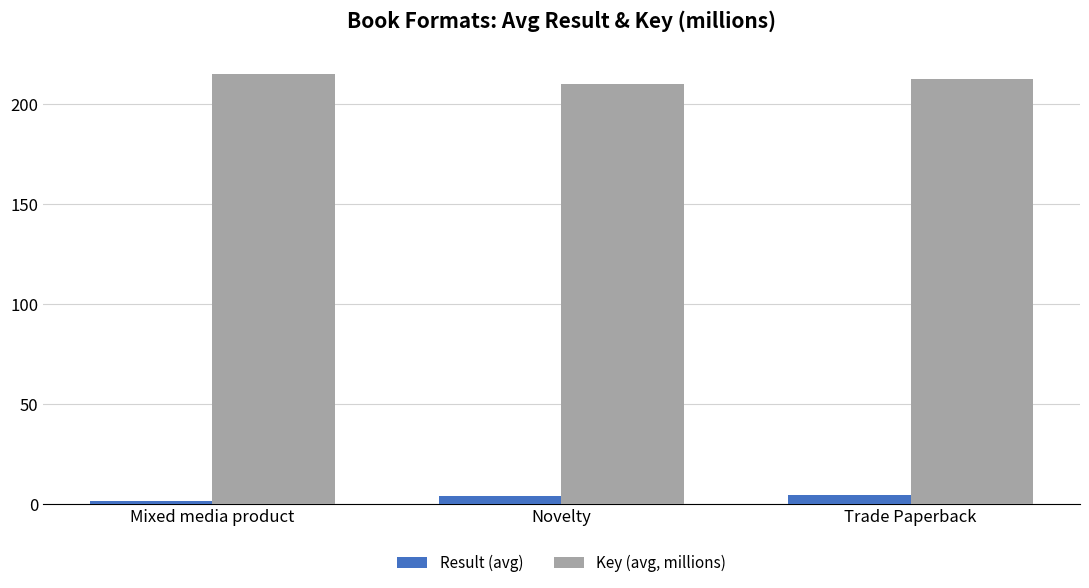

At Novelty, list the series in order from largest to smallest.

Key (avg, millions), Result (avg)